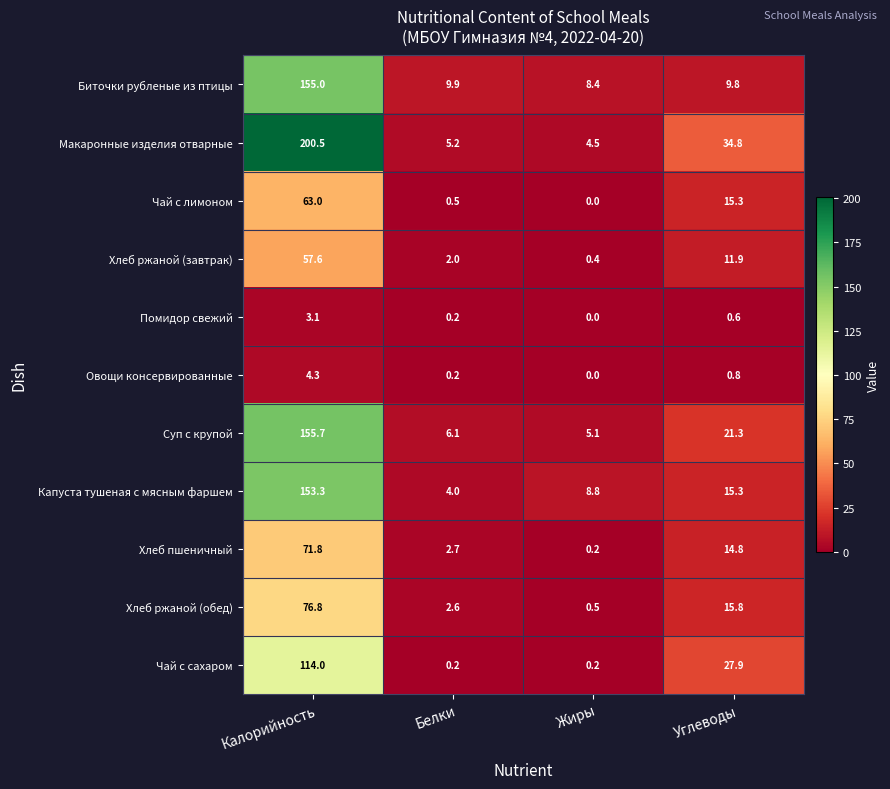

List the series in order of their peak value, highest first.

Макаронные изделия отварные, Суп с крупой, Биточки рубленые из птицы, Капуста тушеная с мясным фаршем, Чай с сахаром, Хлеб ржаной (обед), Хлеб пшеничный, Чай с лимоном, Хлеб ржаной (завтрак), Овощи консервированные, Помидор свежий